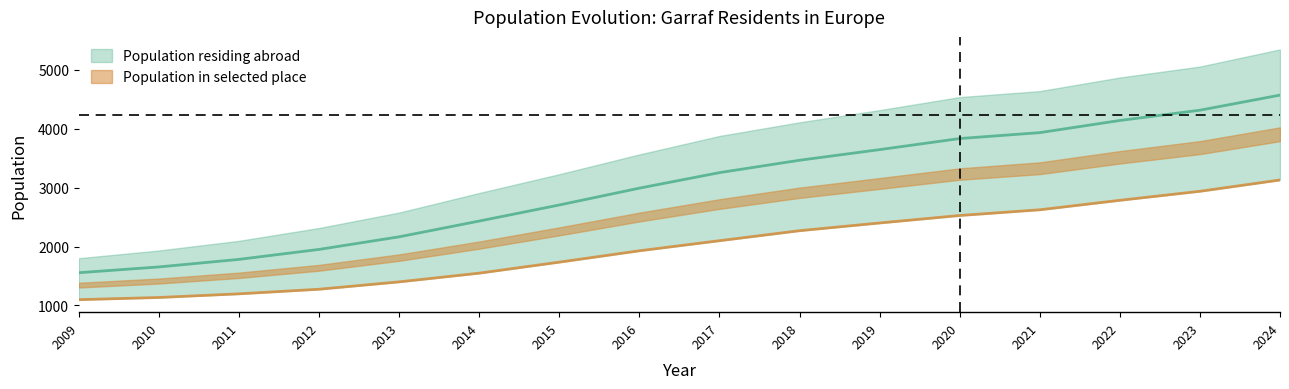

Does the chart display data point markers on the line(s)?

No